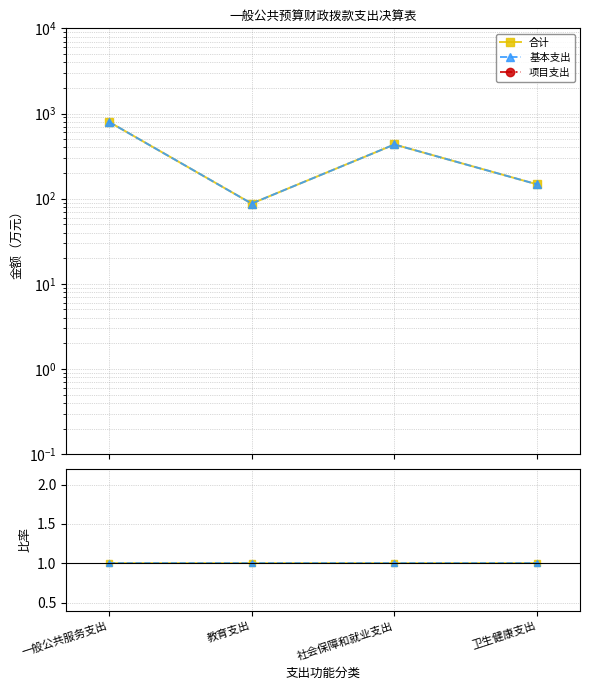

Which series has the largest total across all categories?

合计